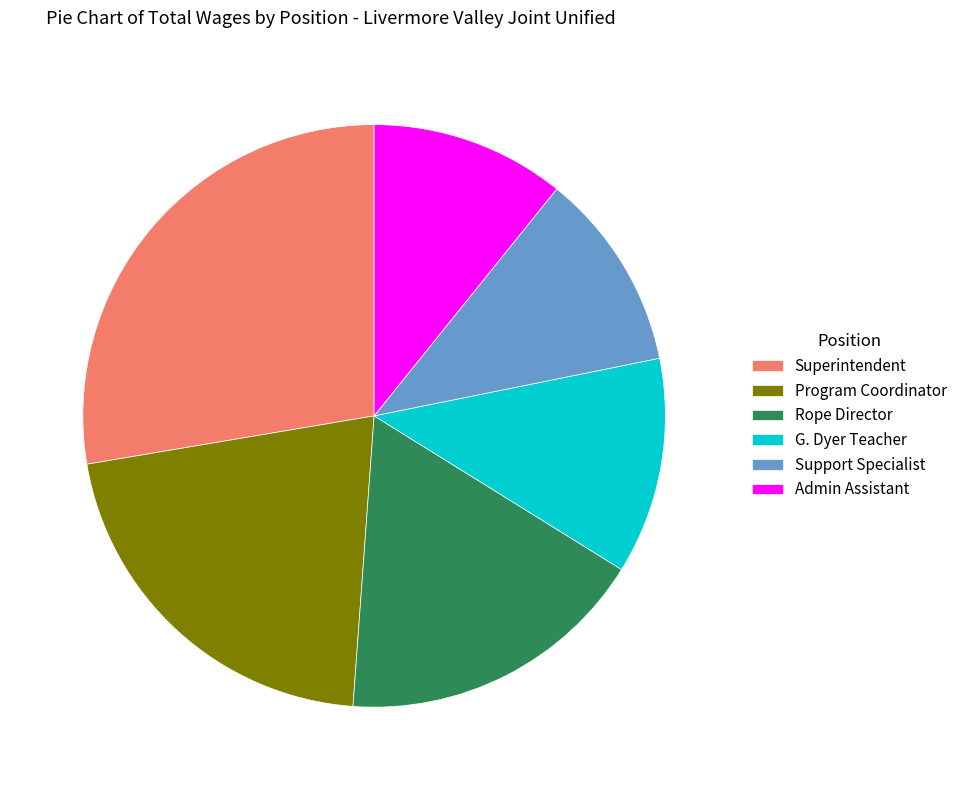

What is the ratio of the value at Superintendent to the value at Program Coordinator?

1.3